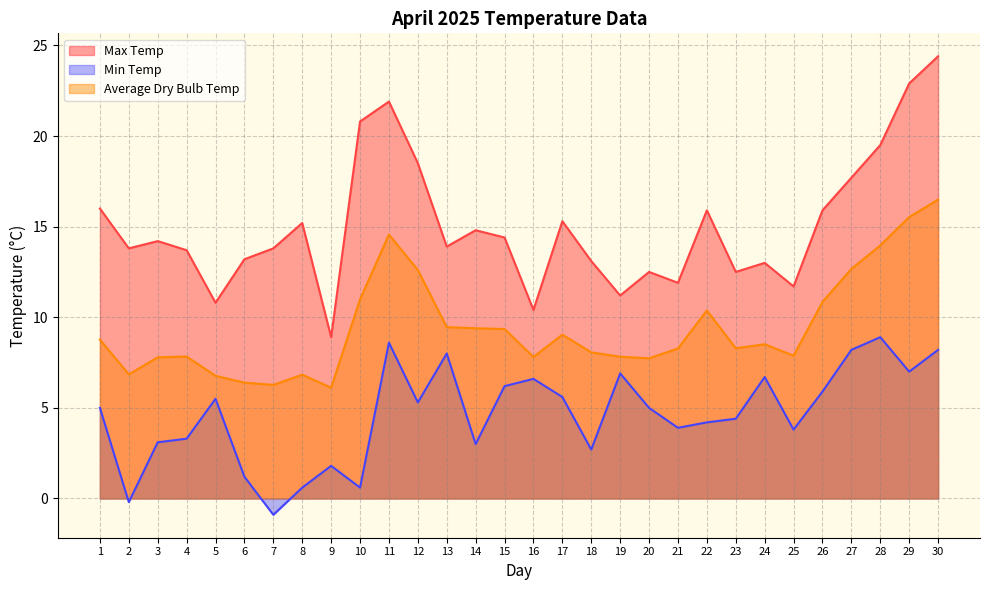

How many distinct data groups are displayed?

3